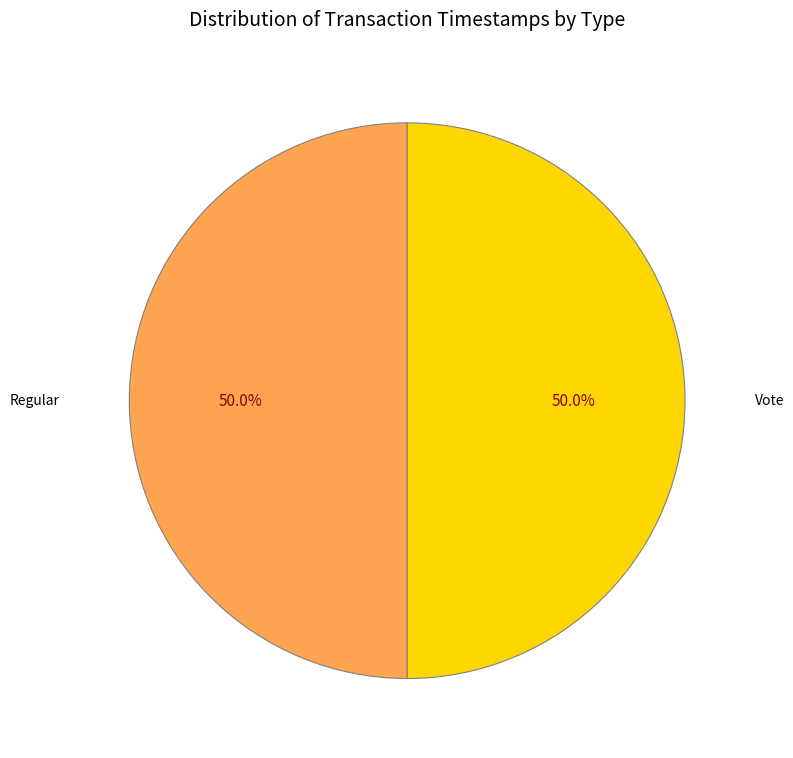

To the nearest percent, what percentage of the pie is Regular?

50%